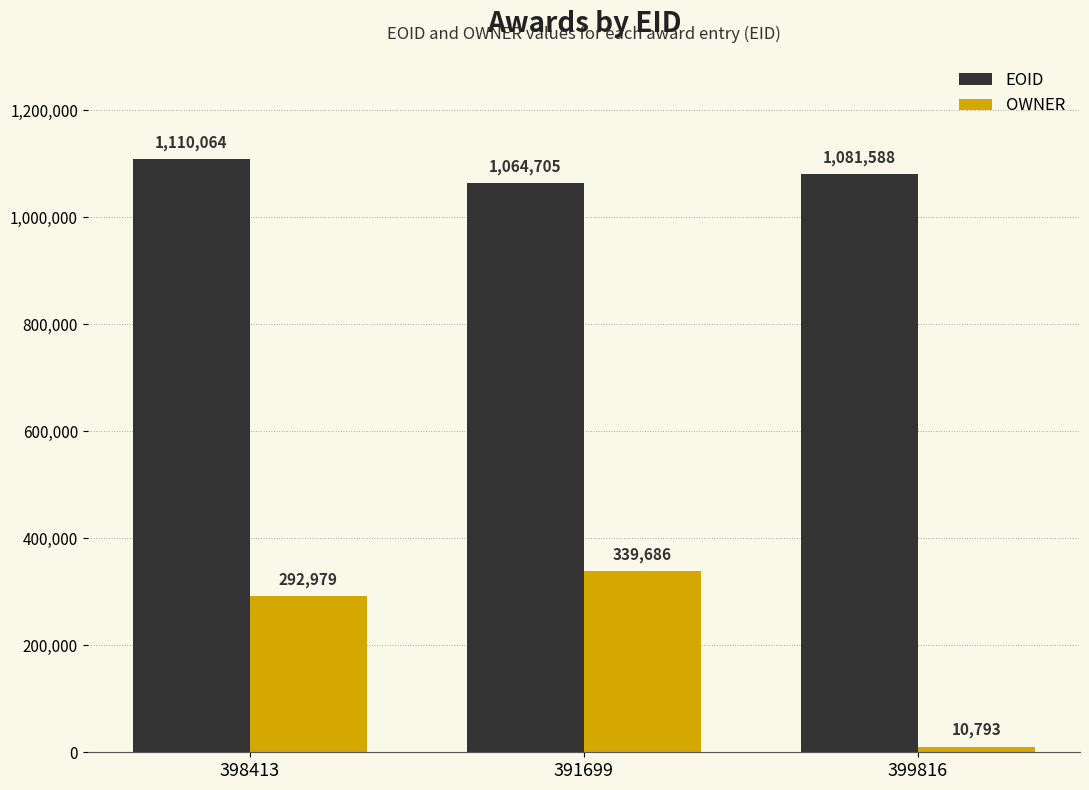

Rank the series at 398413 from highest to lowest value.

EOID, OWNER